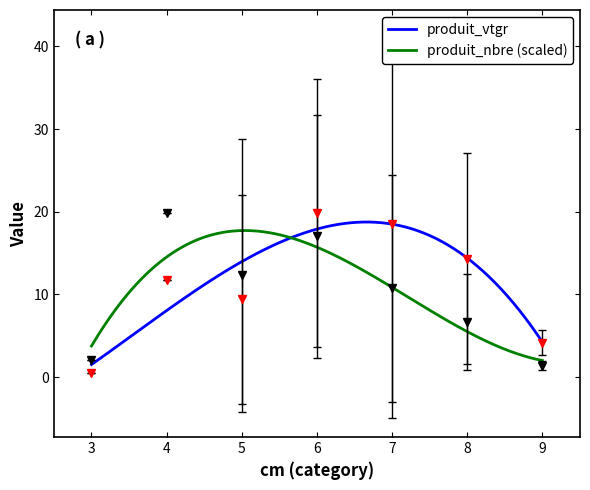

Which series has the largest total across all categories?

produit_vtgr